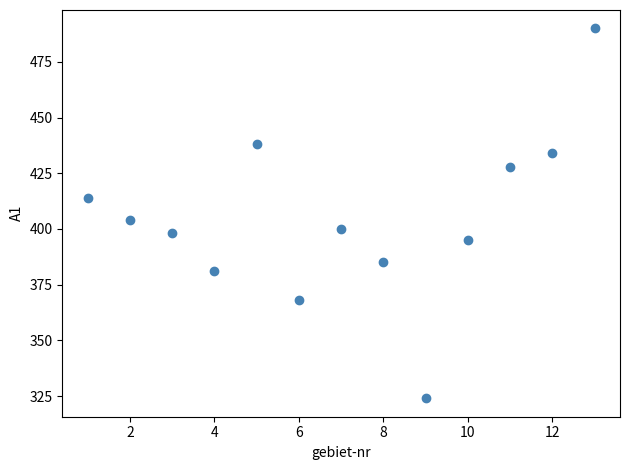

What Y value in the scatter plot is closest to 407?

404